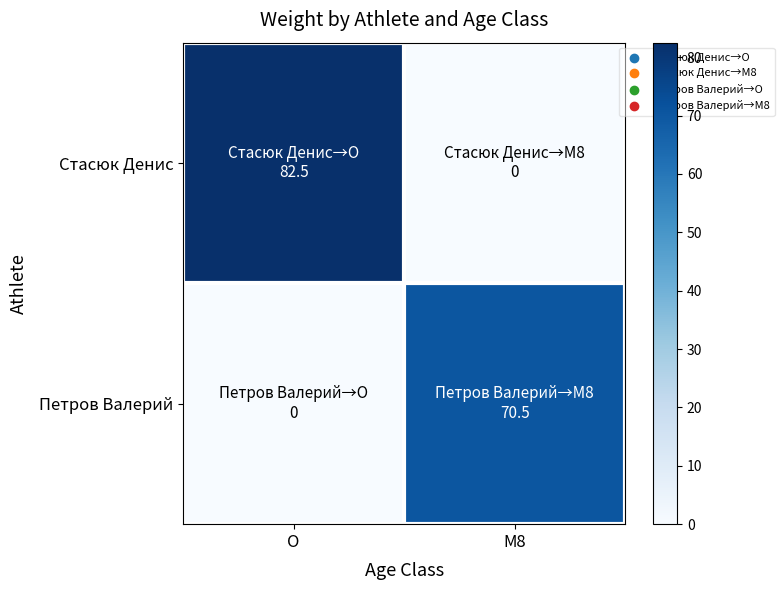

What is the maximum value shown in the chart?

82.5